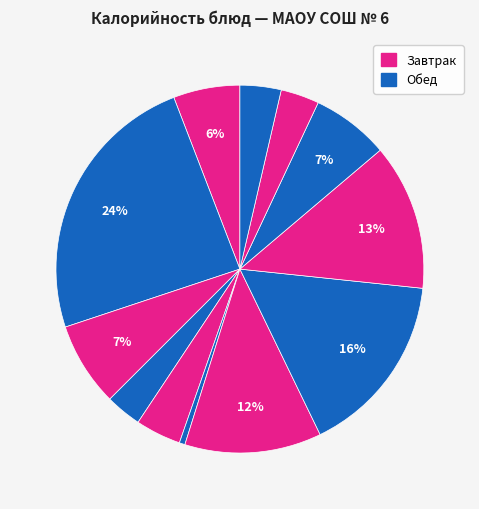

Count the number of slices in the pie.

12